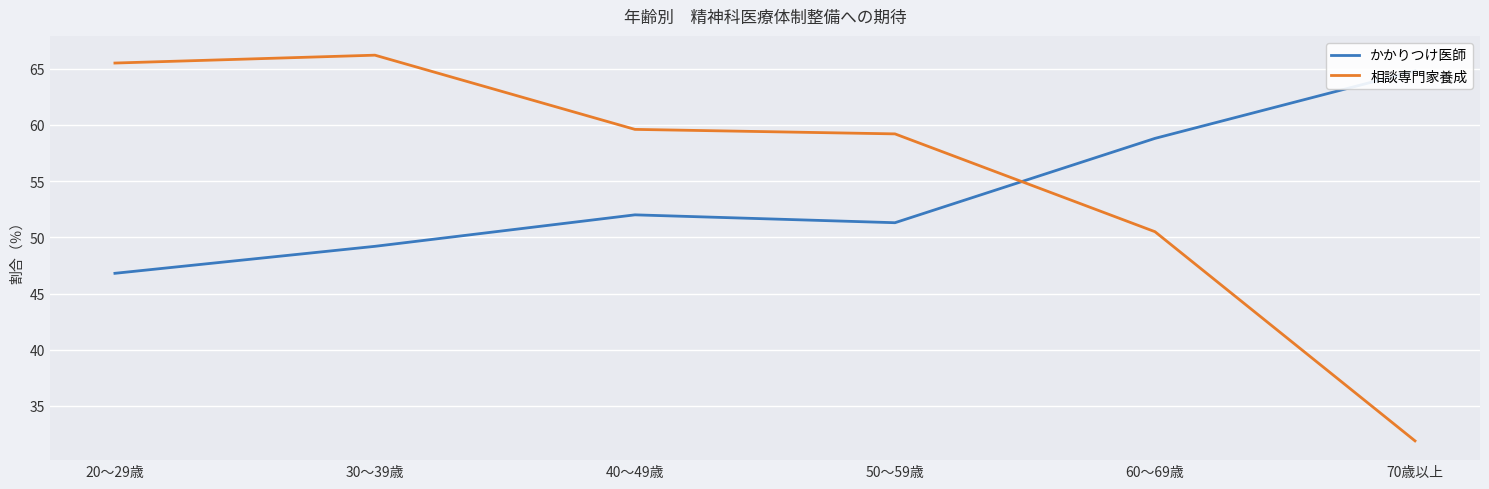

Reading right to left, transcribe all the data shown in this chart.

かかりつけ医師: 64.8	58.8	51.3	52.0	49.2	46.8
相談専門家養成: 31.9	50.5	59.2	59.6	66.2	65.5